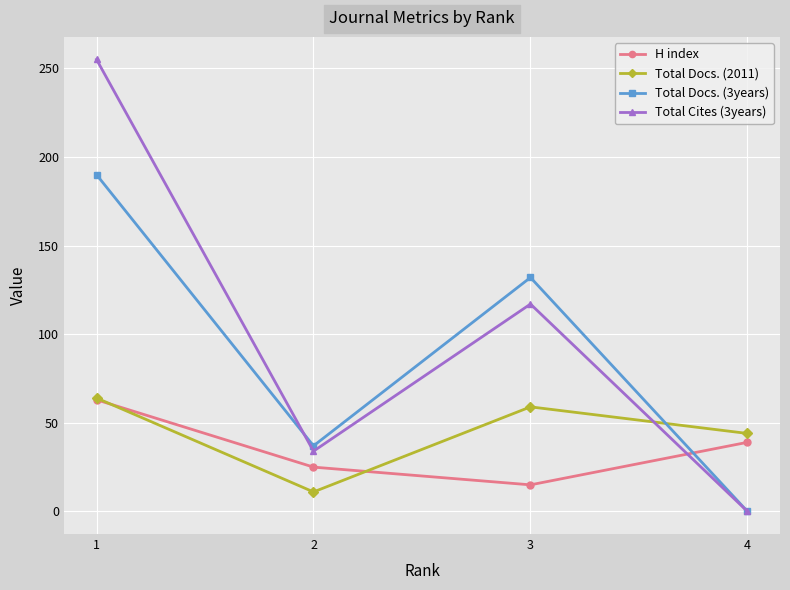

Which series has the largest total across all categories?

Total Cites (3years)